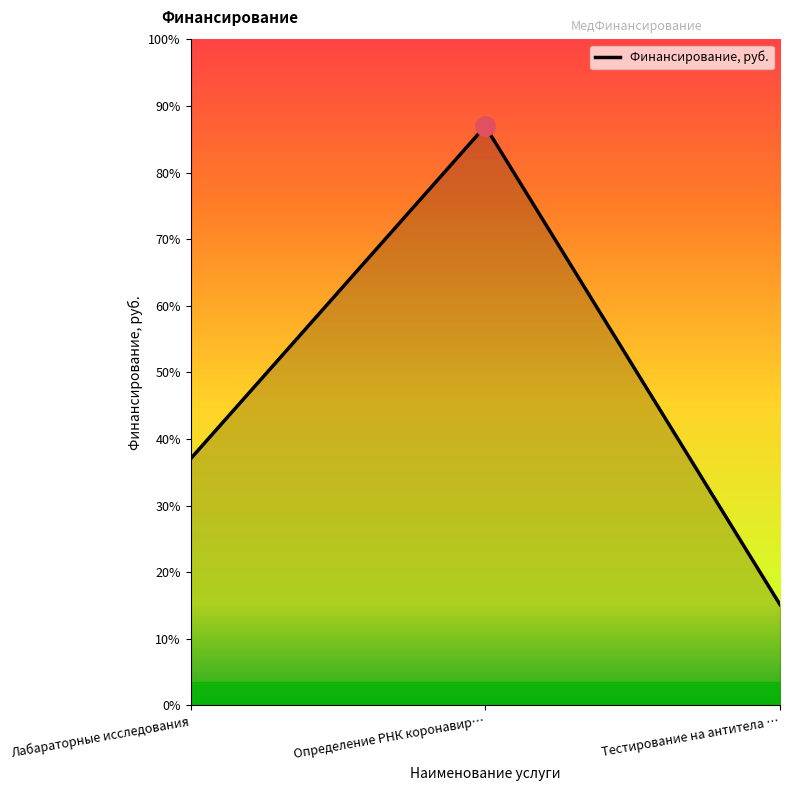

At which category does the chart reach its minimum across all series?

Тестирование на антитела …